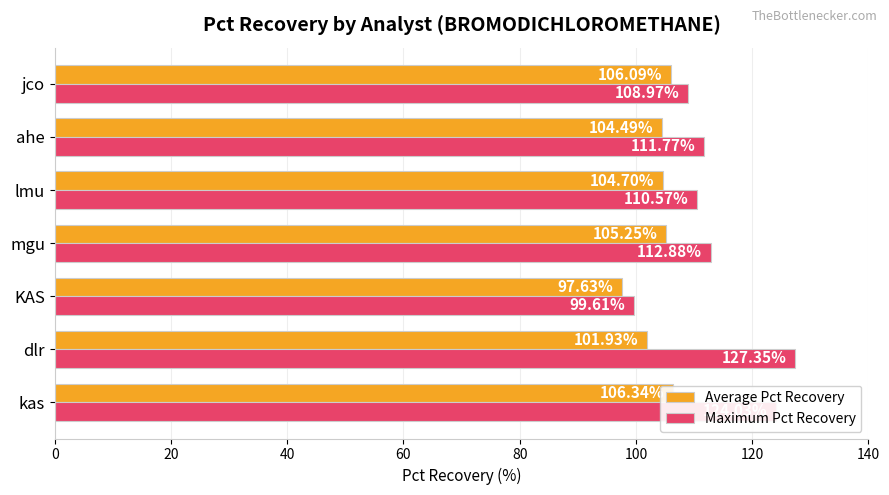

At how many categories does at least one series exceed 124?

2